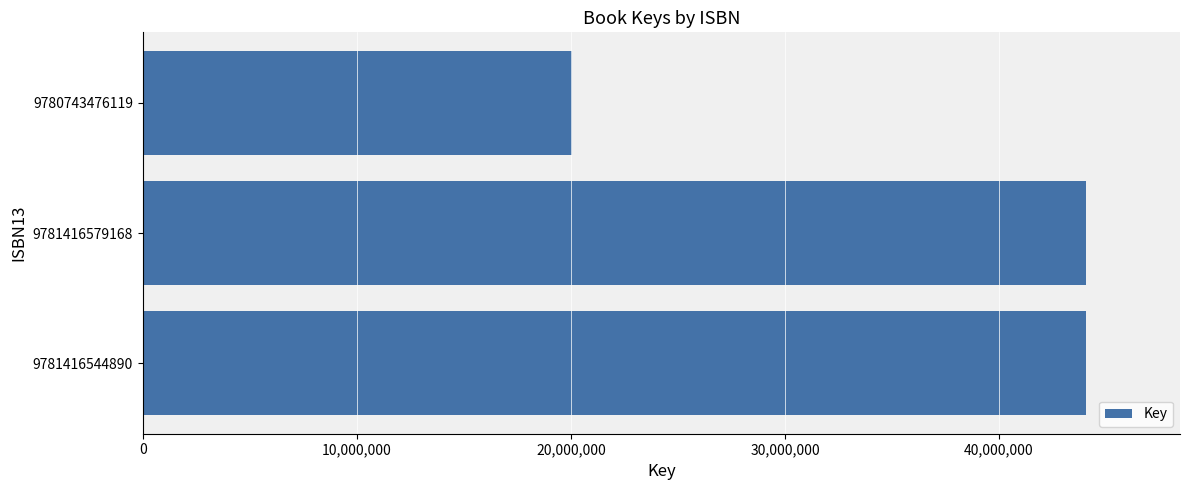

How many bars are there in total?

3